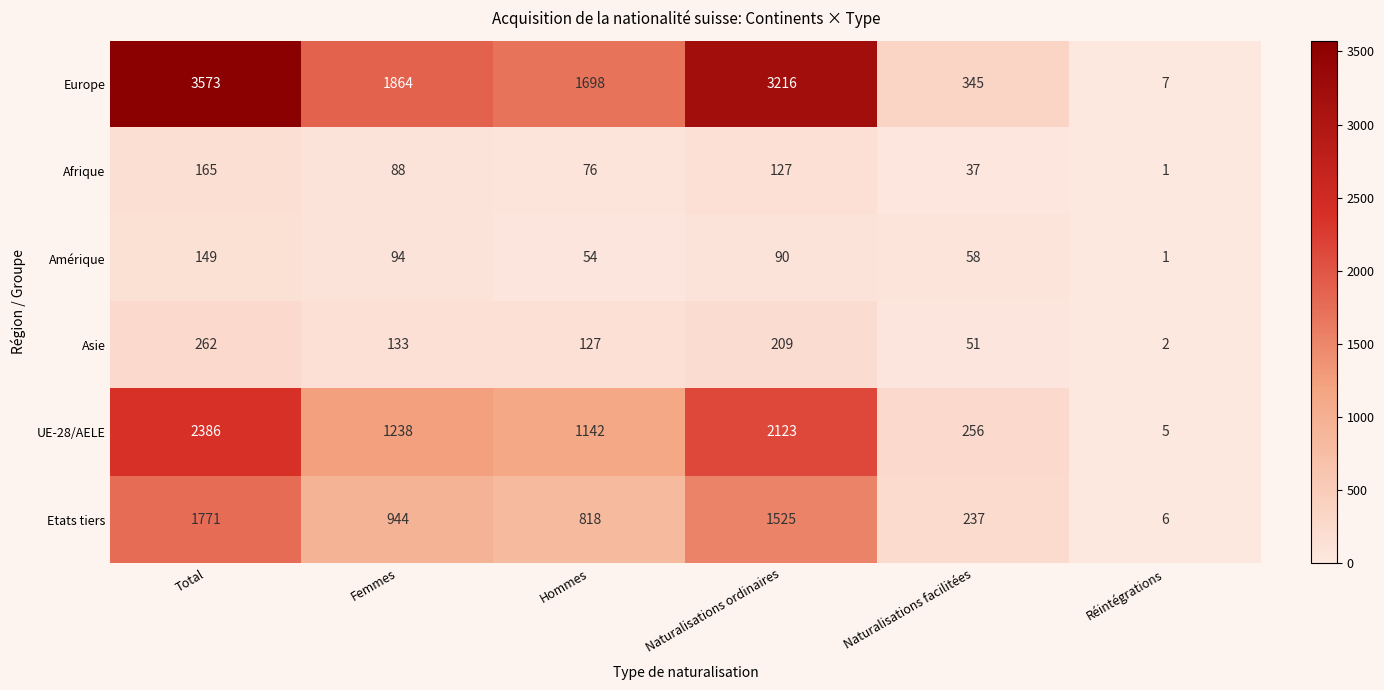

Where does the UE-28/AELE series first go above 1238?

Total